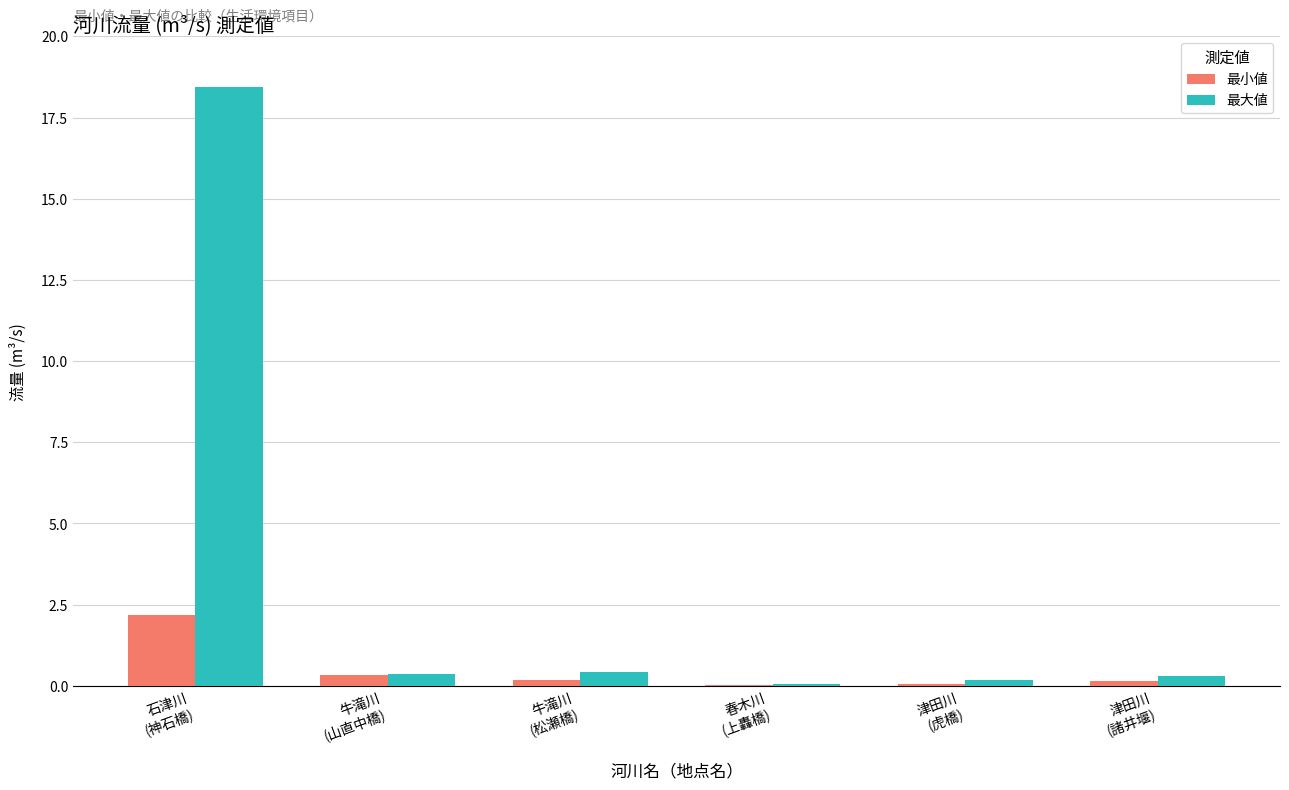

Is the value of 最小値 at 津田川
(虎橋) greater than the value of 最大値 at 牛滝川
(山直中橋)?

No